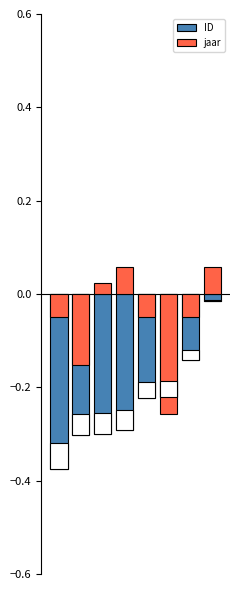

What is the minimum value shown in the chart?

-0.4